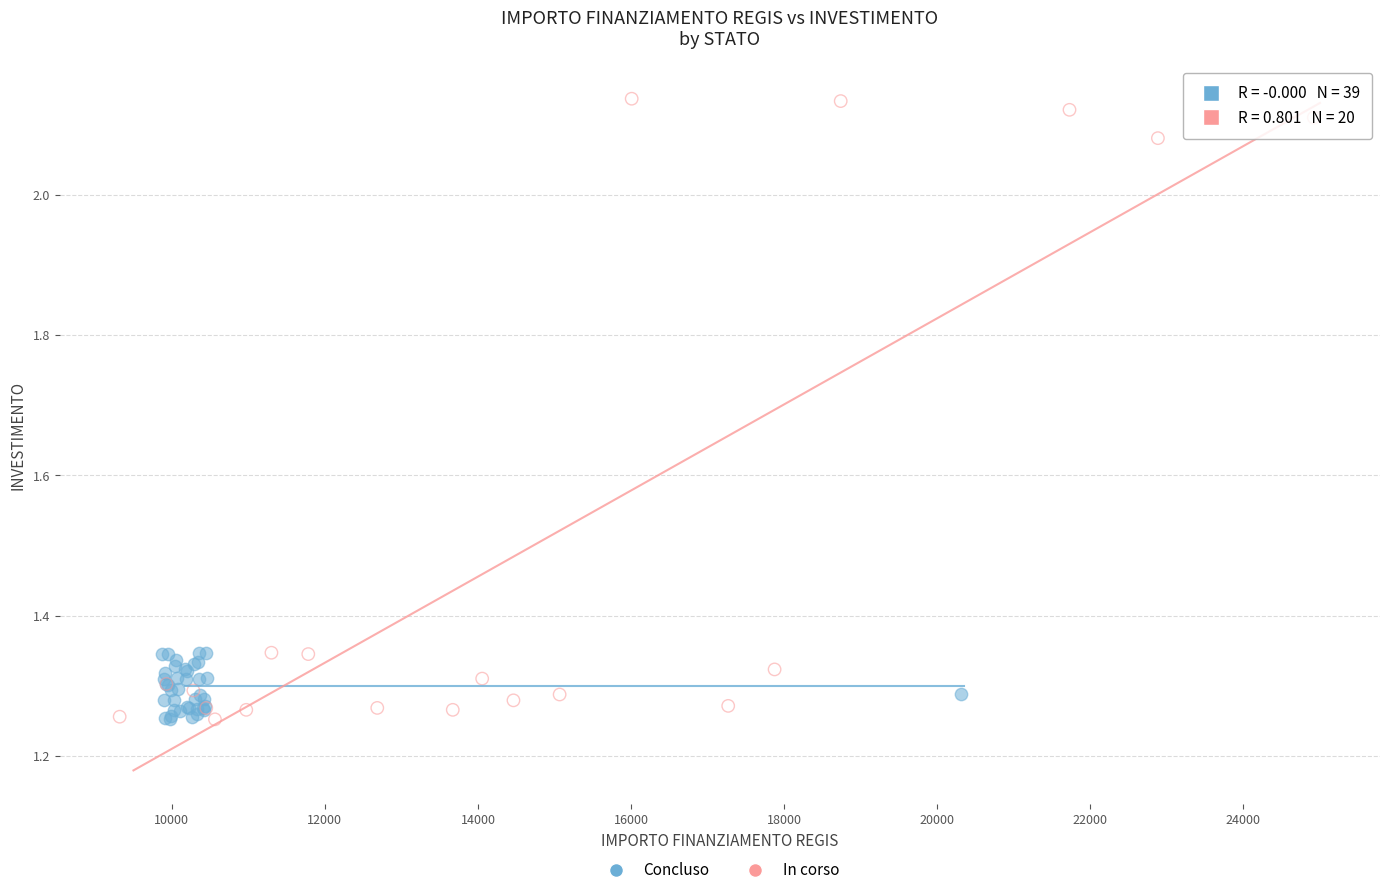

Which series has the widest spread of Y values?

In corso